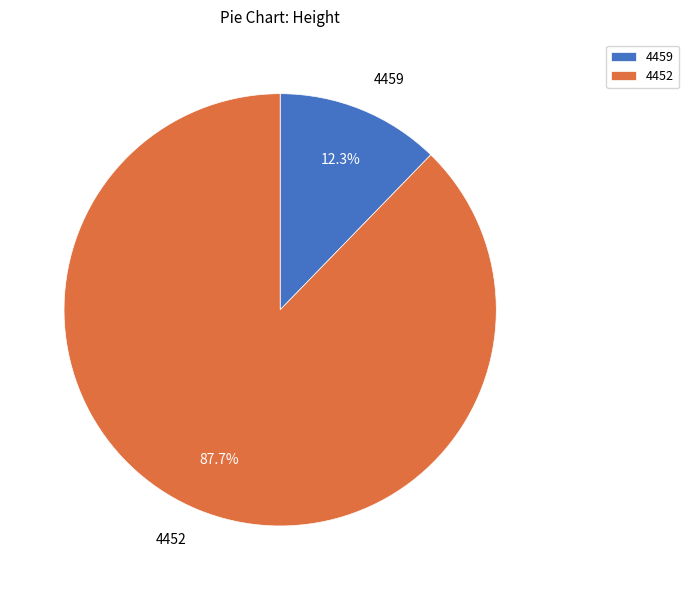

Count the number of slices in the pie.

2